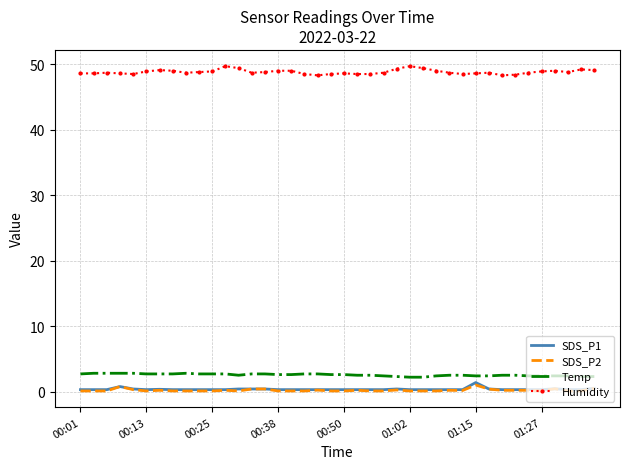

True or false: Humidity and SDS_P1 intersect in this chart.

False